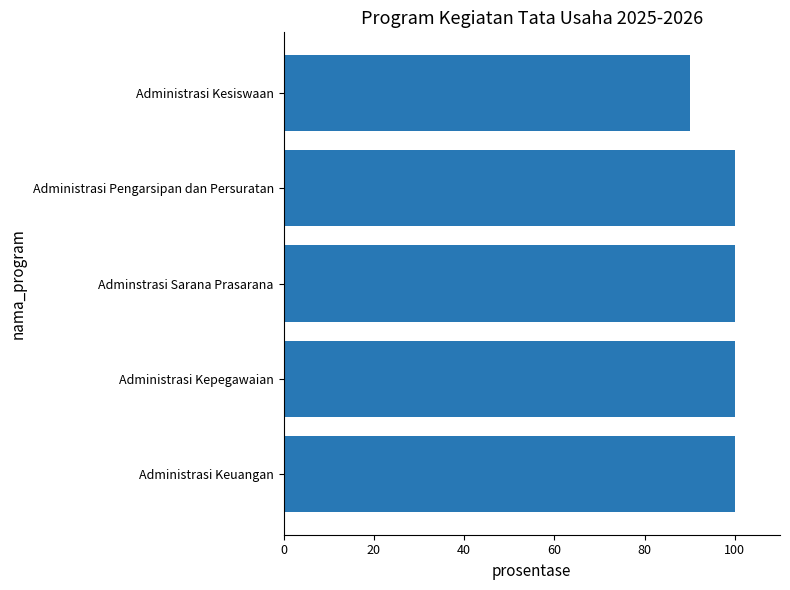

What is the smallest value displayed?

90